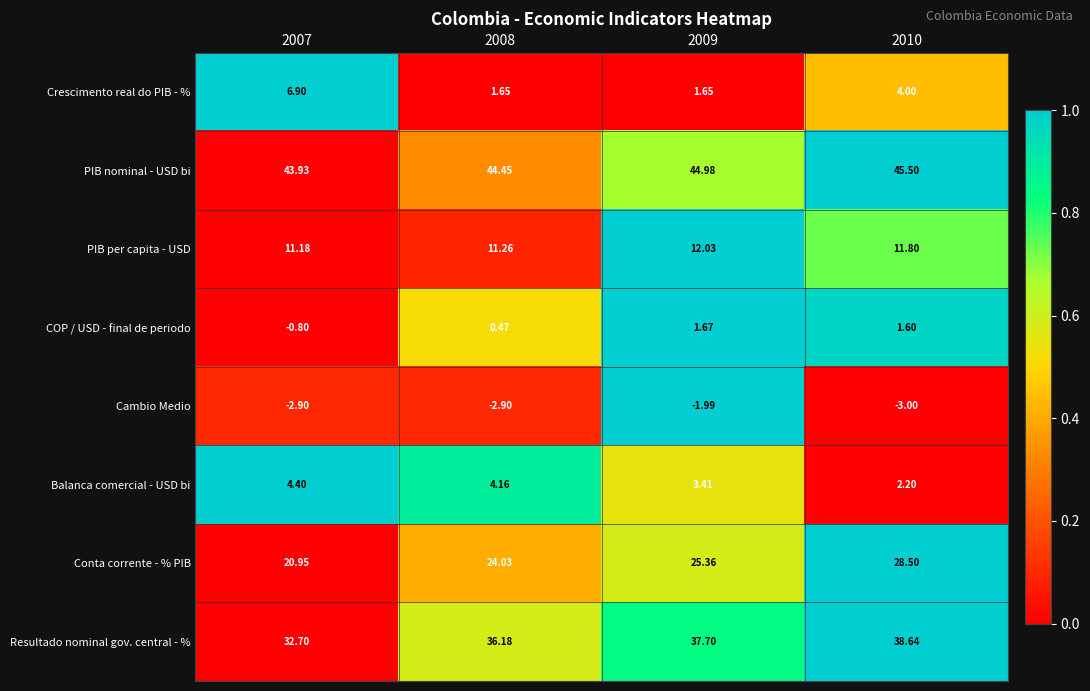

At 2010, list the series in order from largest to smallest.

PIB nominal - USD bi, Resultado nominal gov. central - %, Conta corrente - % PIB, PIB per capita - USD, Crescimento real do PIB - %, Balanca comercial - USD bi, COP / USD - final de periodo, Cambio Medio